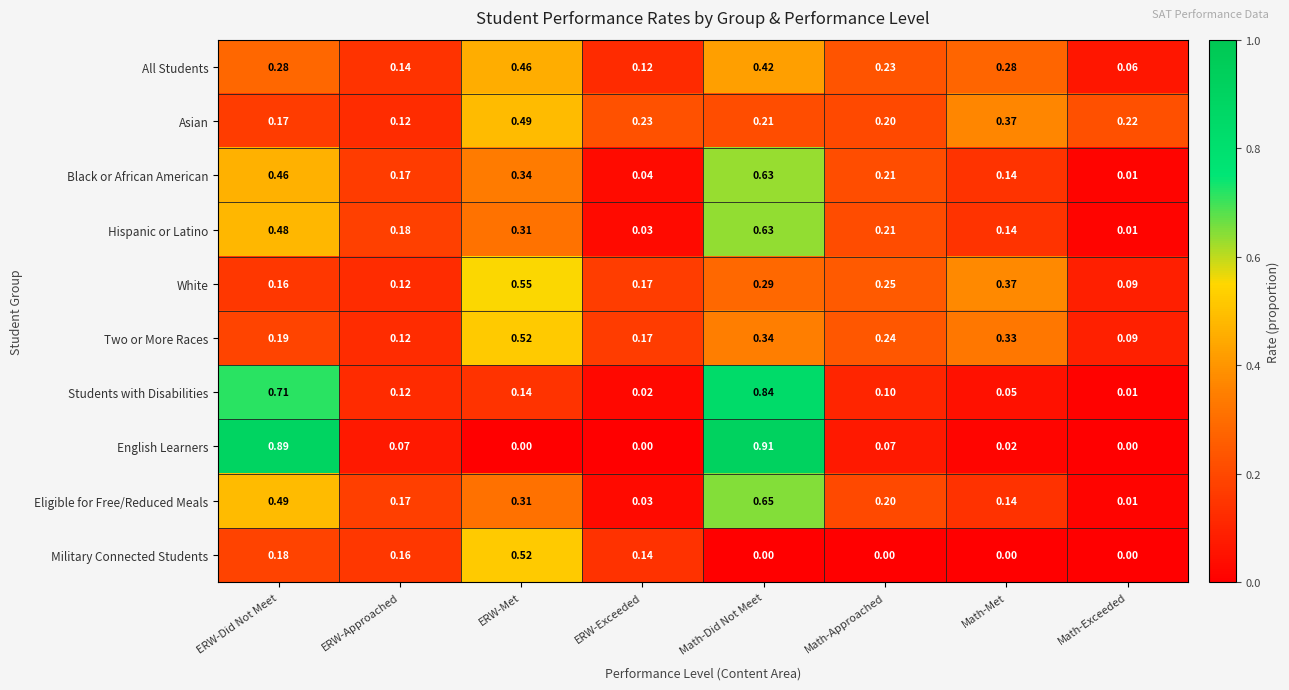

Which series has the largest total across all categories?

Asian